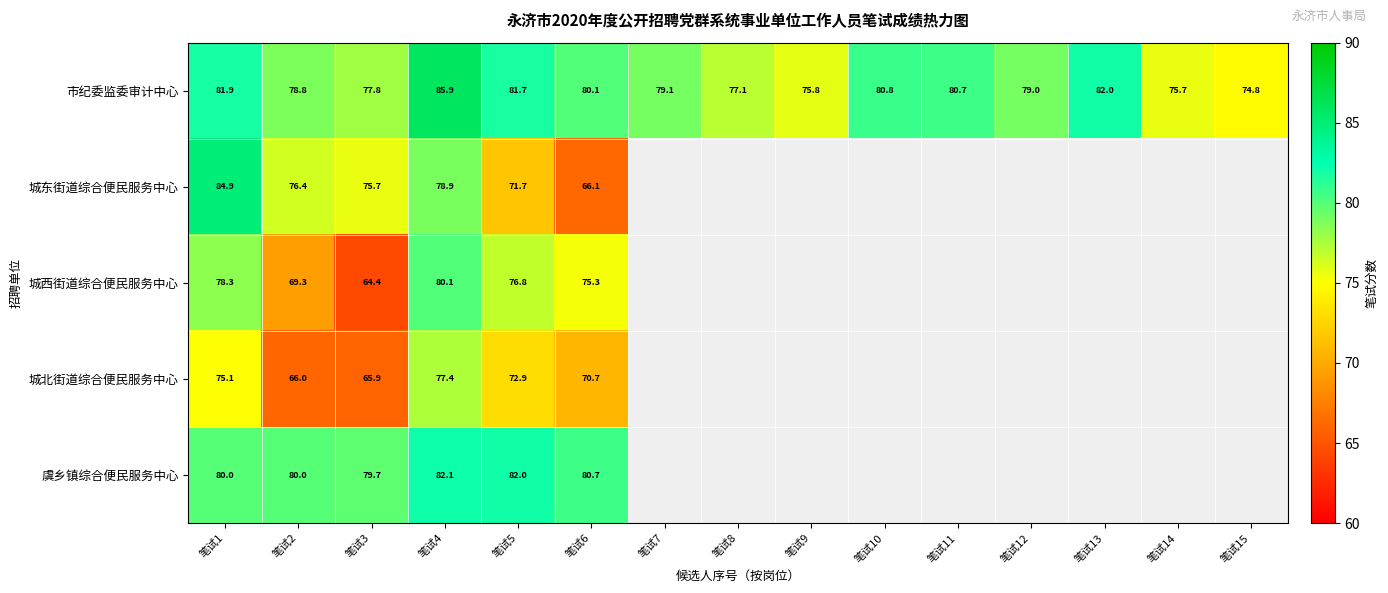

Rank the series at 笔试3 from highest to lowest value.

虞乡镇综合便民服务中心, 市纪委监委审计中心, 城东街道综合便民服务中心, 城北街道综合便民服务中心, 城西街道综合便民服务中心